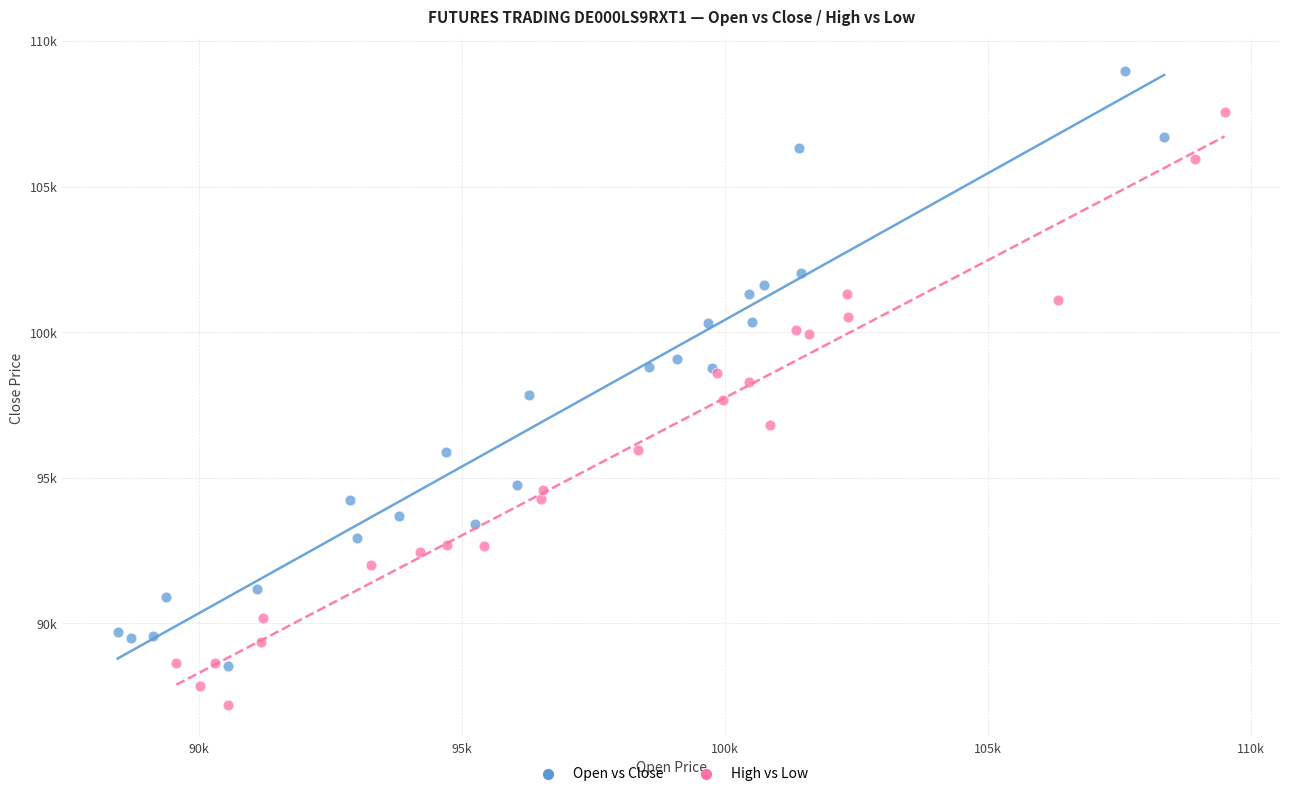

What are all the series names shown in the legend?

Open vs Close, High vs Low